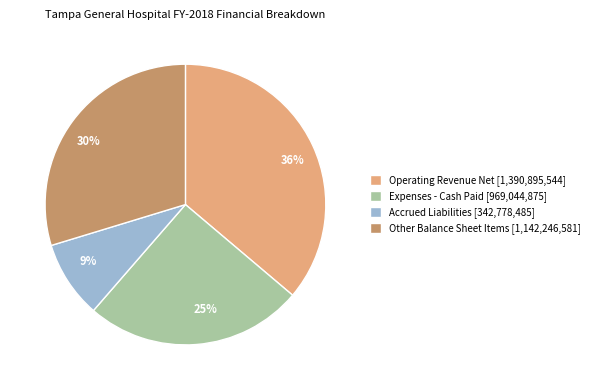

Is there any slice that represents more than half of the pie?

No